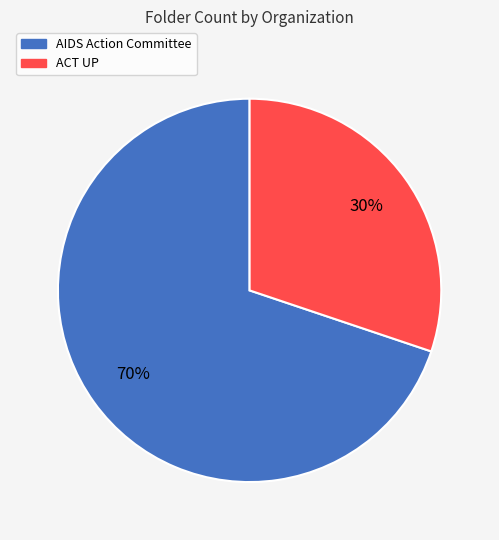

Combined, do ACT UP and AIDS Action Committee account for over 50%?

Yes